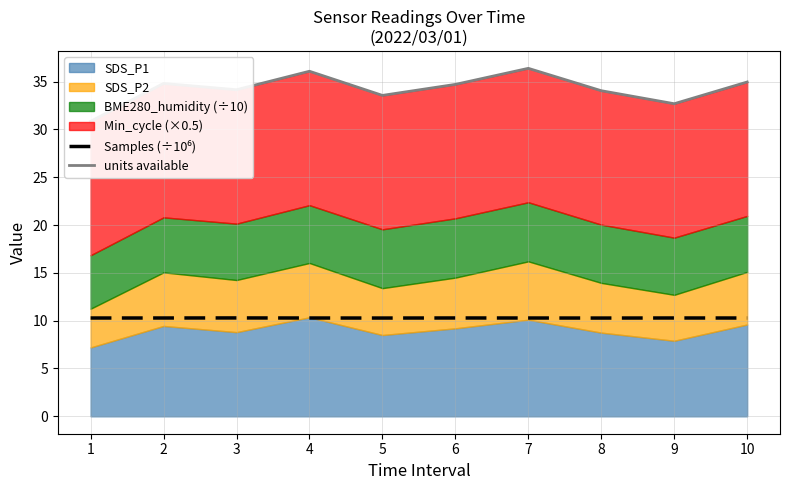

At 1, list the series in order from largest to smallest.

units available, Samples (÷10⁶)